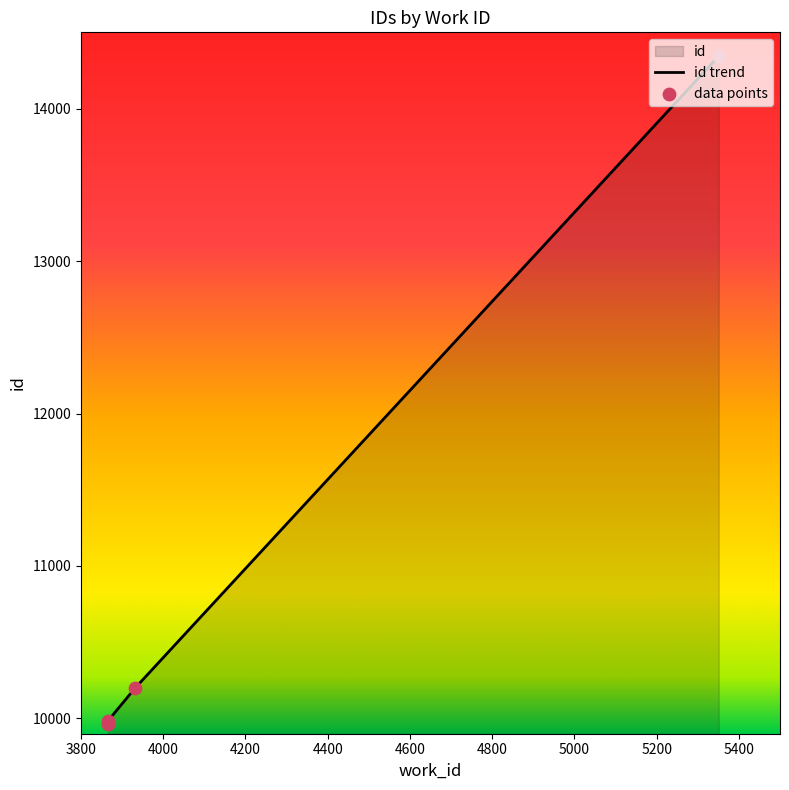

What is the ratio of the value at 3866 to the value at 5351?

0.7